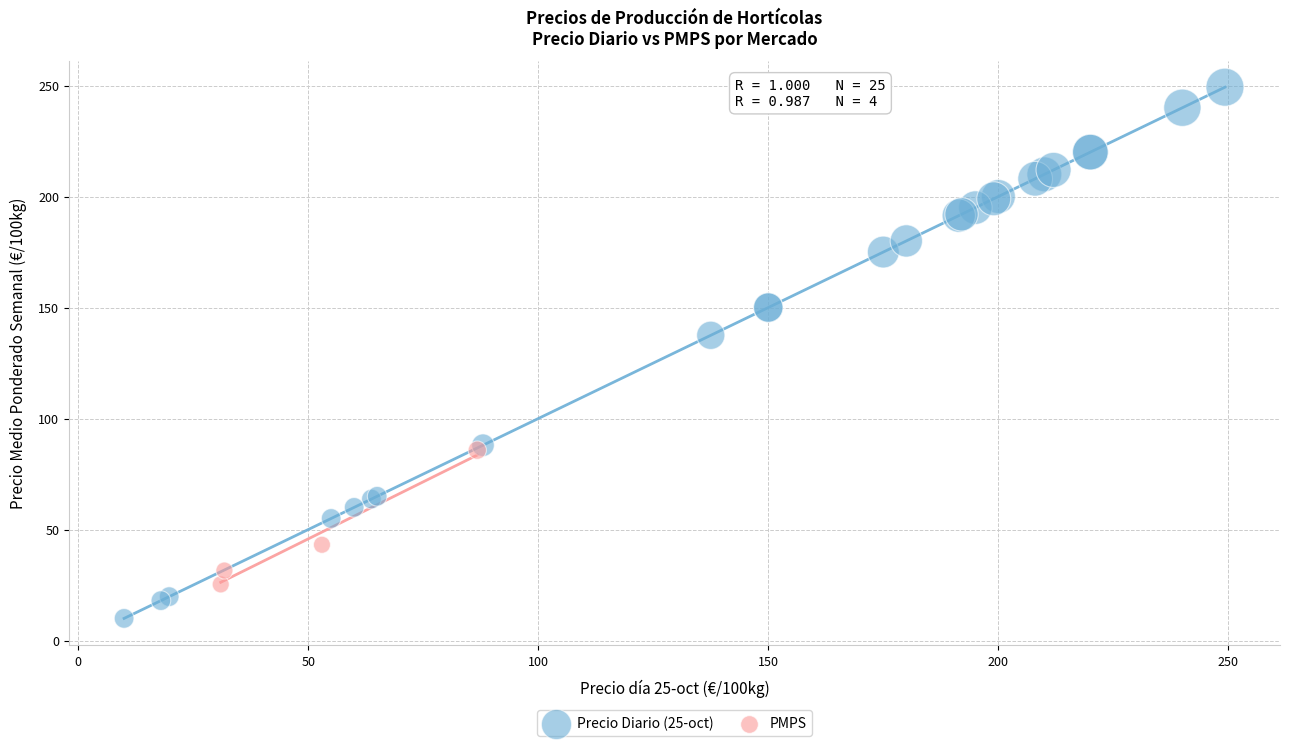

Which series contains the lowest Y value?

Precio Diario (25-oct)